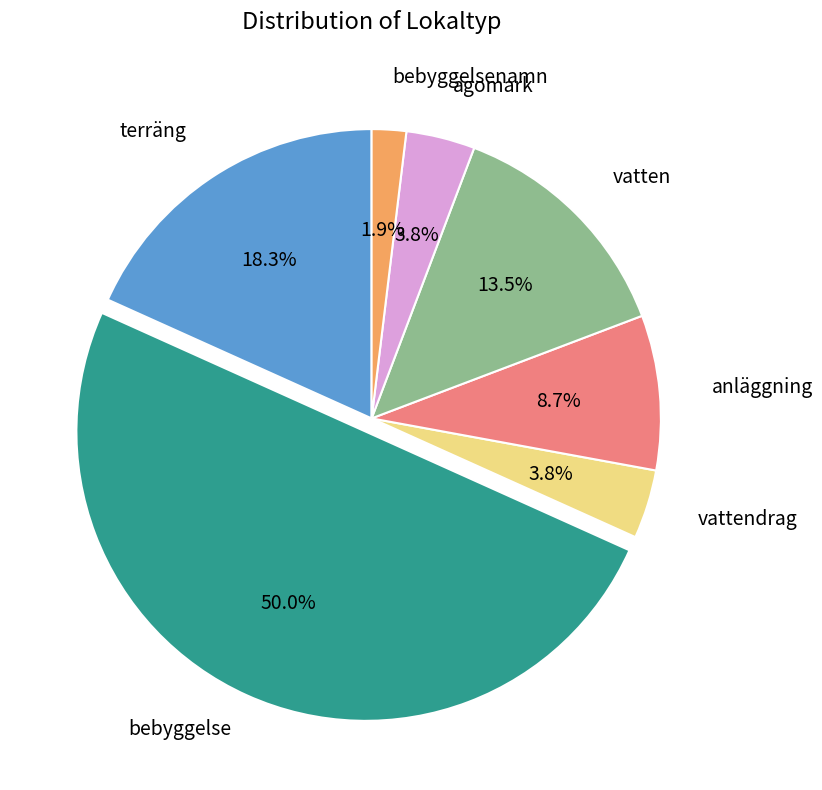

To the nearest percent, what is the combined percentage of anläggning and bebyggelse?

59%